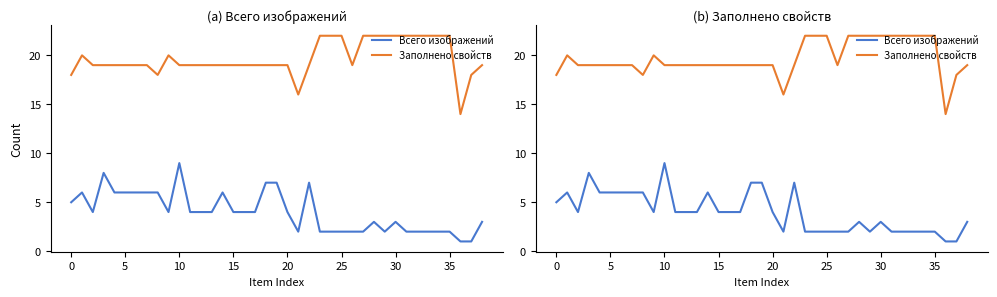

What is the minimum value for Заполнено свойств?

14